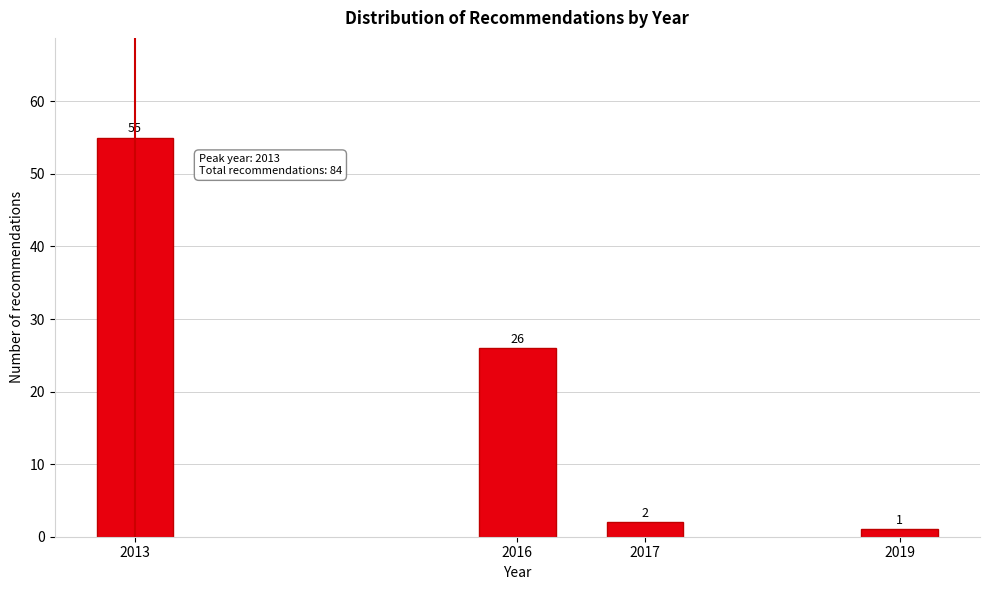

Reading left to right, transcribe all the data shown in this chart.

55	26	2	1